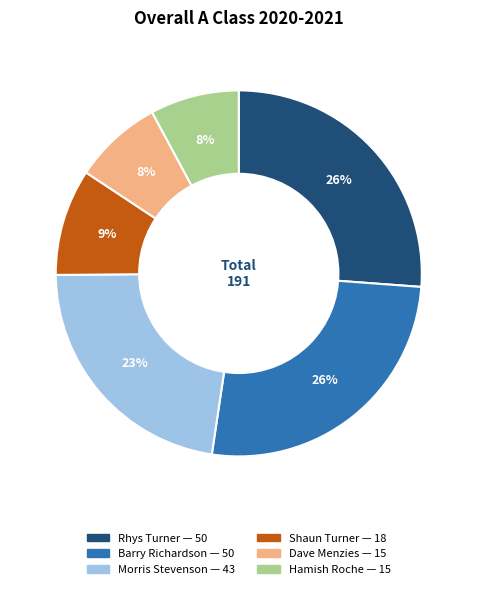

To the nearest percent, what is the average slice percentage?

17%